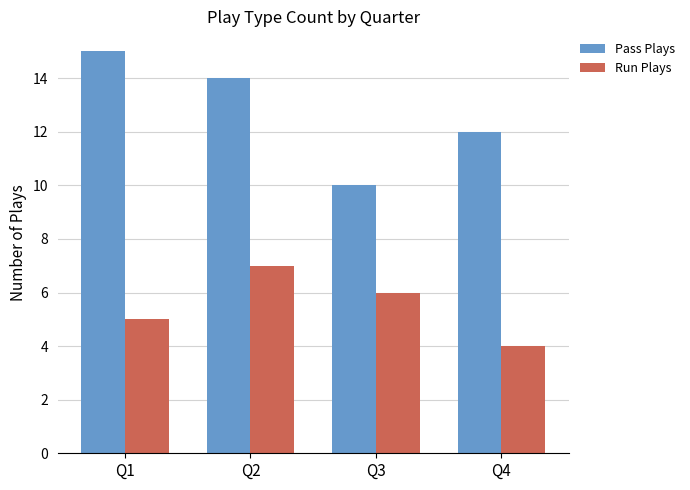

What is the difference between the maximum and minimum values in the Run Plays series?

3